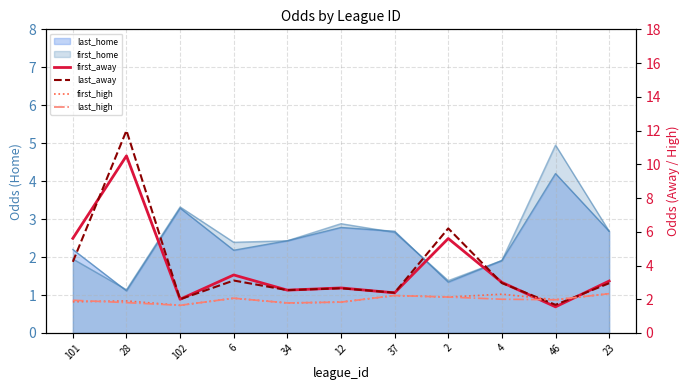

In first_away, how many points are lower than both neighbors (excluding endpoints)?

4